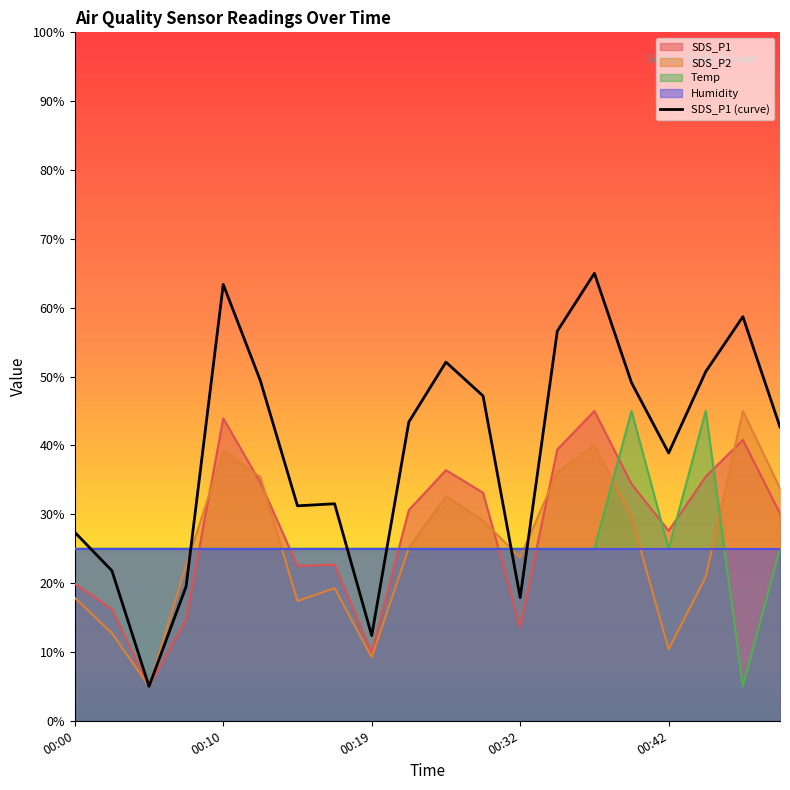

What is the highest value of the SDS_P1 series?

45.0